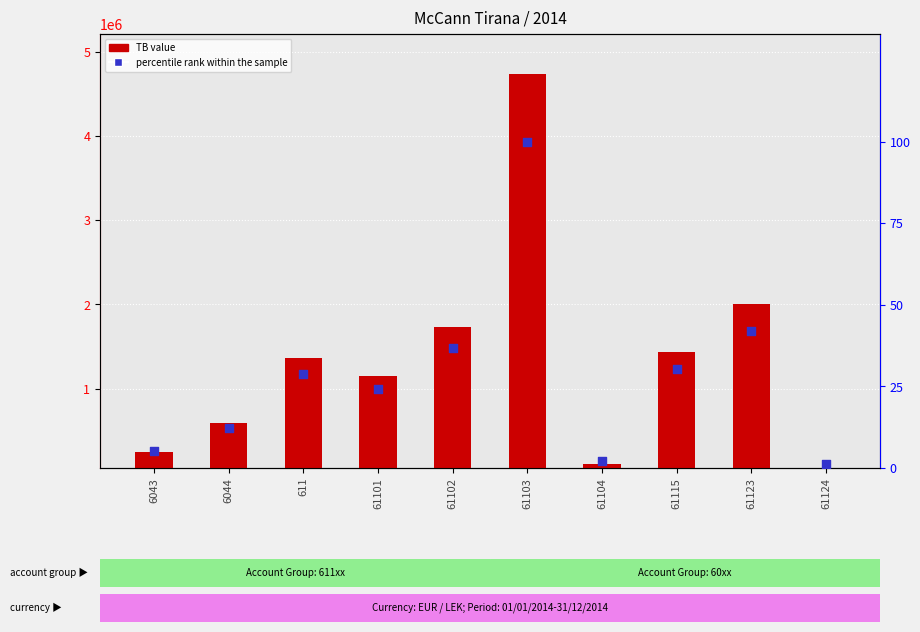

Which series has the largest total across all categories?

TB value